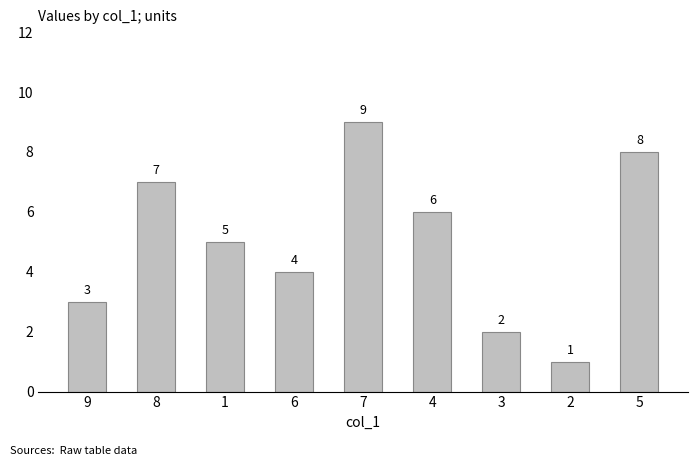

What is the ratio of the value at 6 to the value at 3?

2.0